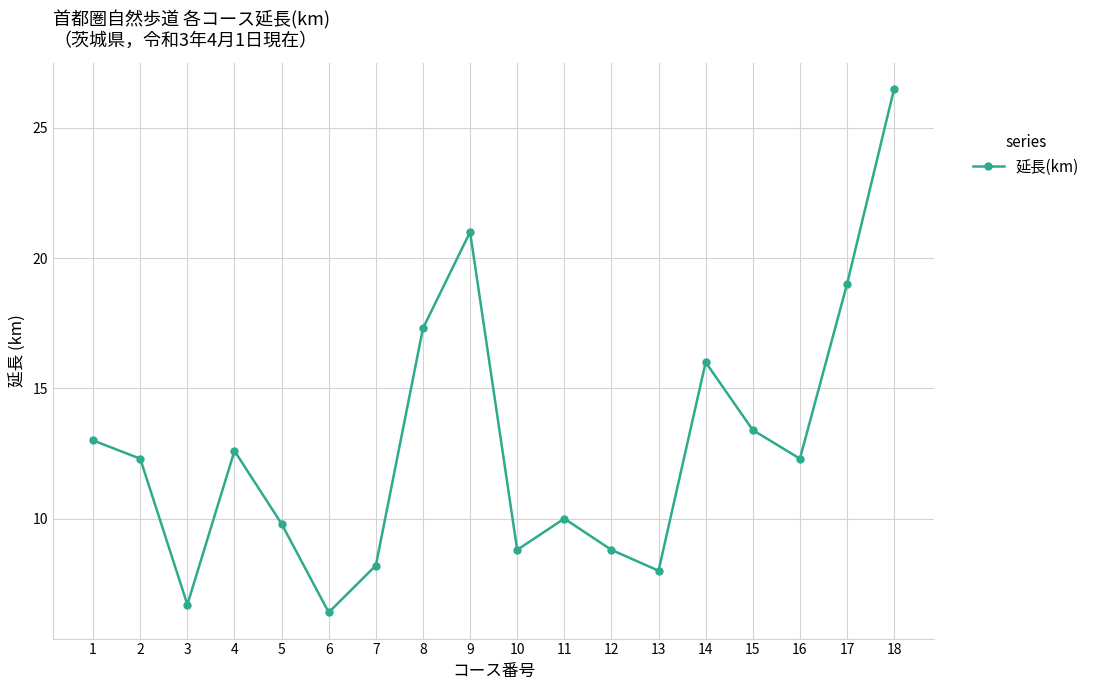

Approximately how many times larger is the value at 1 compared to 12?

1.5